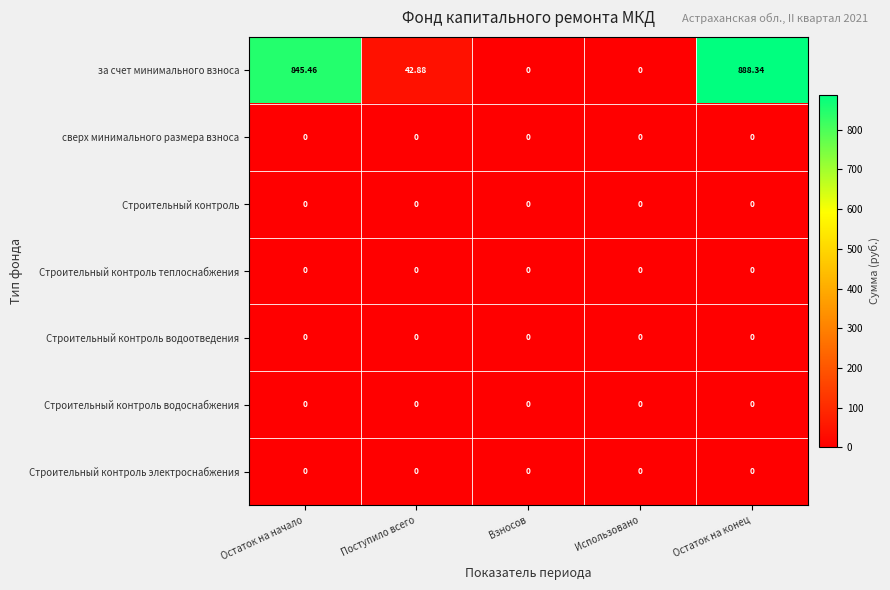

At which category is the sum across all series the highest?

Остаток на конец